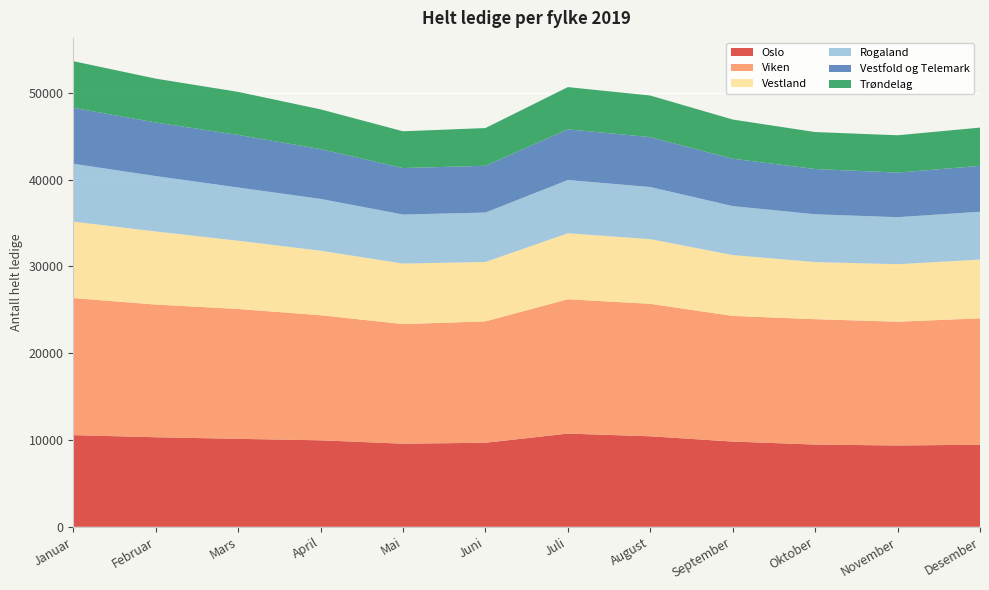

Reading left to right, extract all data points from this chart.

Oslo: Januar=10560	Februar=10318	Mars=10133	April=9966	Mai=9573	Juni=9685	Juli=10738	August=10427	September=9820	Oktober=9474	November=9367	Desember=9458
Viken: Januar=15799	Februar=15291	Mars=14967	April=14413	Mai=13785	Juni=13988	Juli=15481	August=15266	September=14479	Oktober=14449	November=14263	Desember=14563
Vestland: Januar=8808	Februar=8422	Mars=7868	April=7433	Mai=6974	Juni=6845	Juli=7607	August=7452	September=7014	Oktober=6581	November=6629	Desember=6772
Rogaland: Januar=6669	Februar=6386	Mars=6132	April=5974	Mai=5652	Juni=5693	Juli=6135	August=6011	September=5644	Oktober=5508	November=5420	Desember=5513
Vestfold og Telemark: Januar=6446	Februar=6173	Mars=6062	April=5737	Mai=5360	Juni=5390	Juli=5843	August=5747	September=5457	Oktober=5216	November=5142	Desember=5287
Trøndelag: Januar=5377	Februar=5057	Mars=4958	April=4583	Mai=4235	Juni=4350	Juli=4866	August=4797	September=4518	Oktober=4262	November=4299	Desember=4410